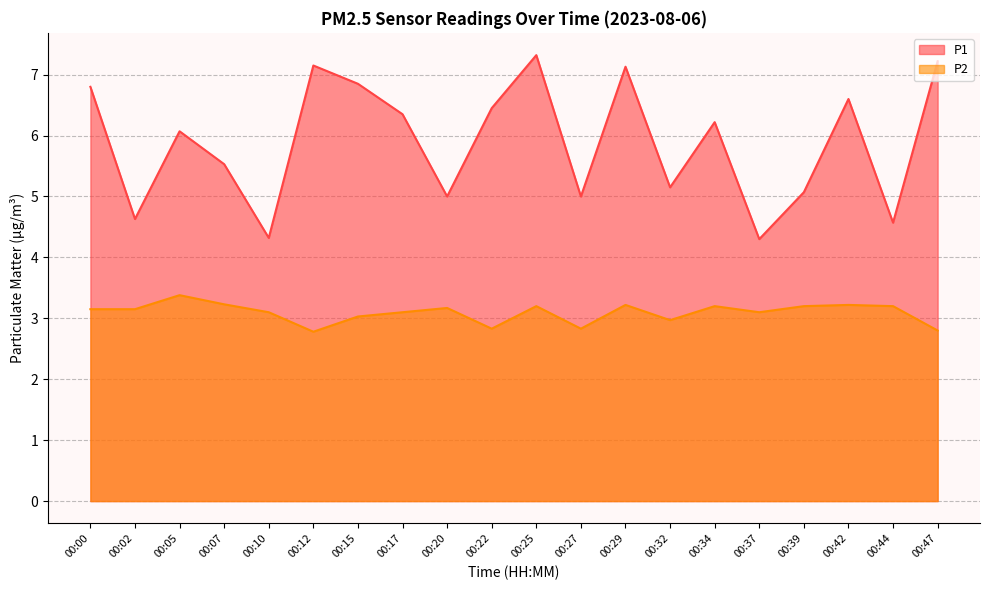

What is the minimum value for P1?

4.3